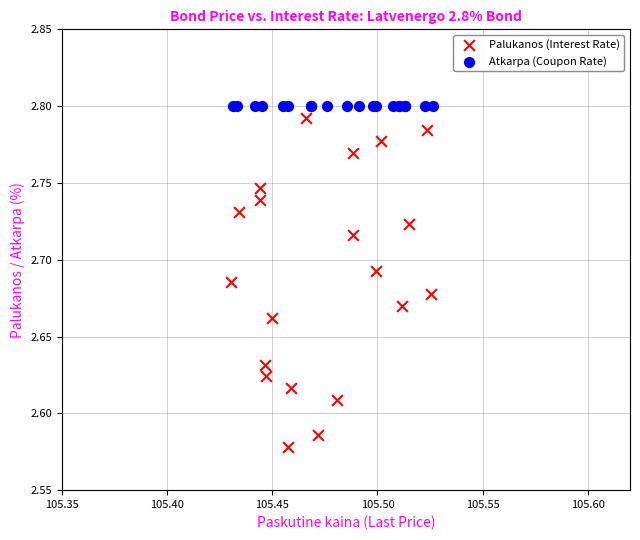

Which series contains the lowest Y value?

Palukanos (Interest Rate)